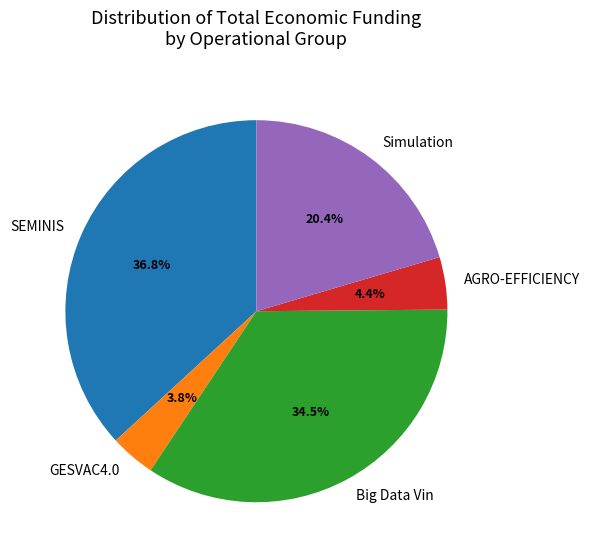

Which has a higher value, GESVAC4.0 or Big Data Vin?

Big Data Vin